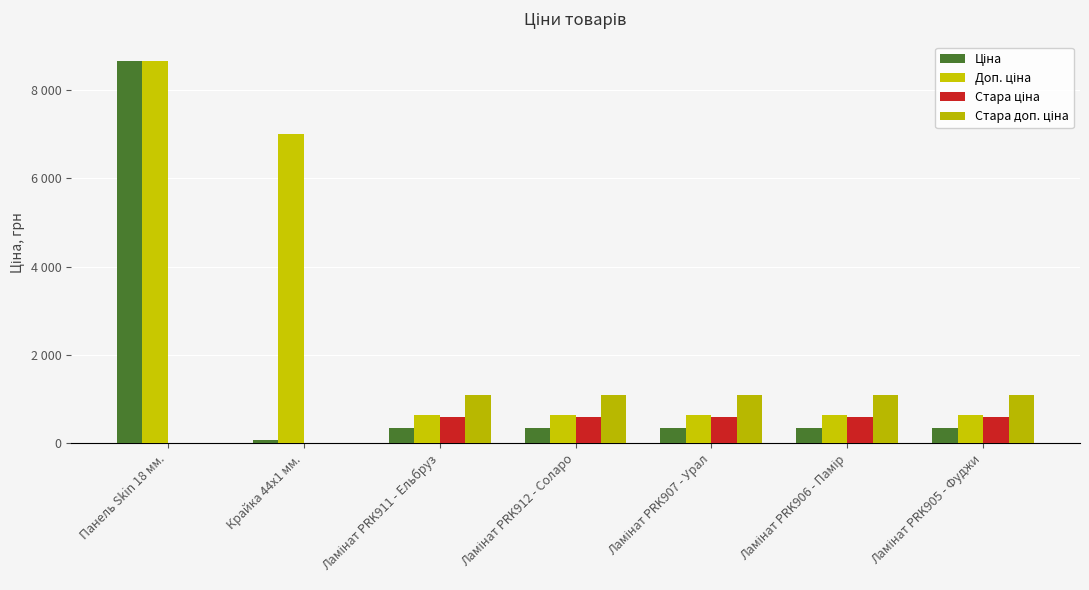

What is the label of the 3rd bar from the left?

Ламінат PRK911 - Ельбруз